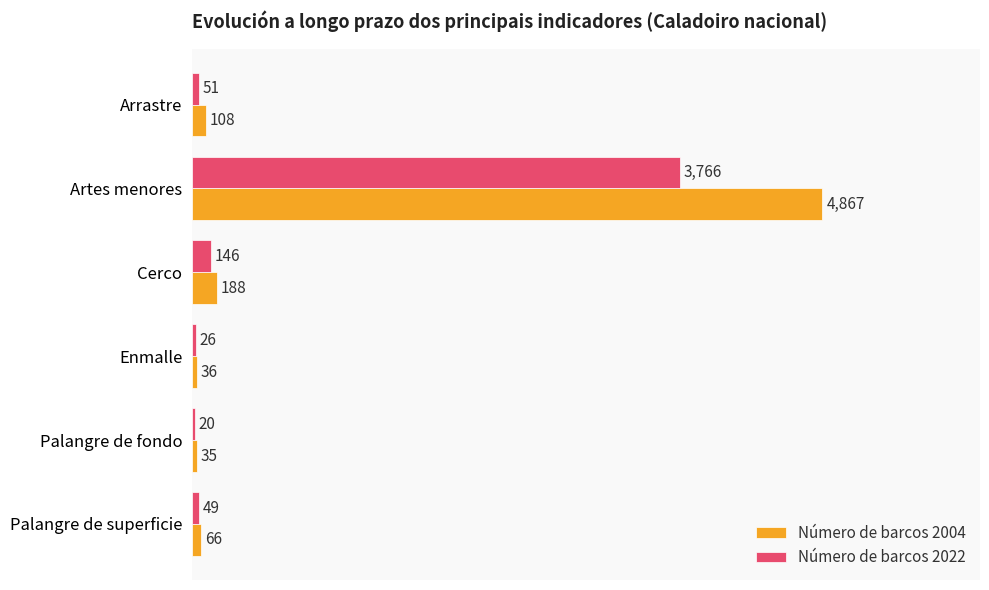

Rank the categories by Número de barcos 2022 value from lowest to highest.

Palangre de fondo, Enmalle, Palangre de superficie, Arrastre, Cerco, Artes menores